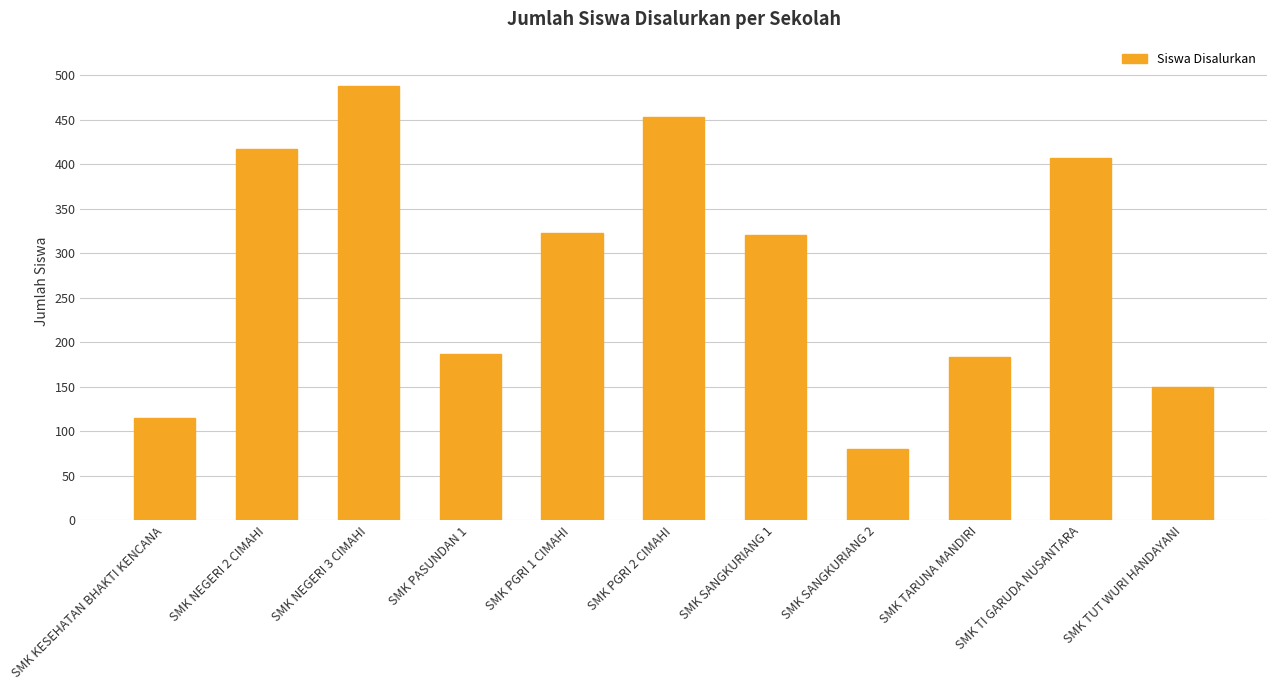

What is the ratio of the value at SMK SANGKURIANG 1 to the value at SMK PASUNDAN 1?

1.7